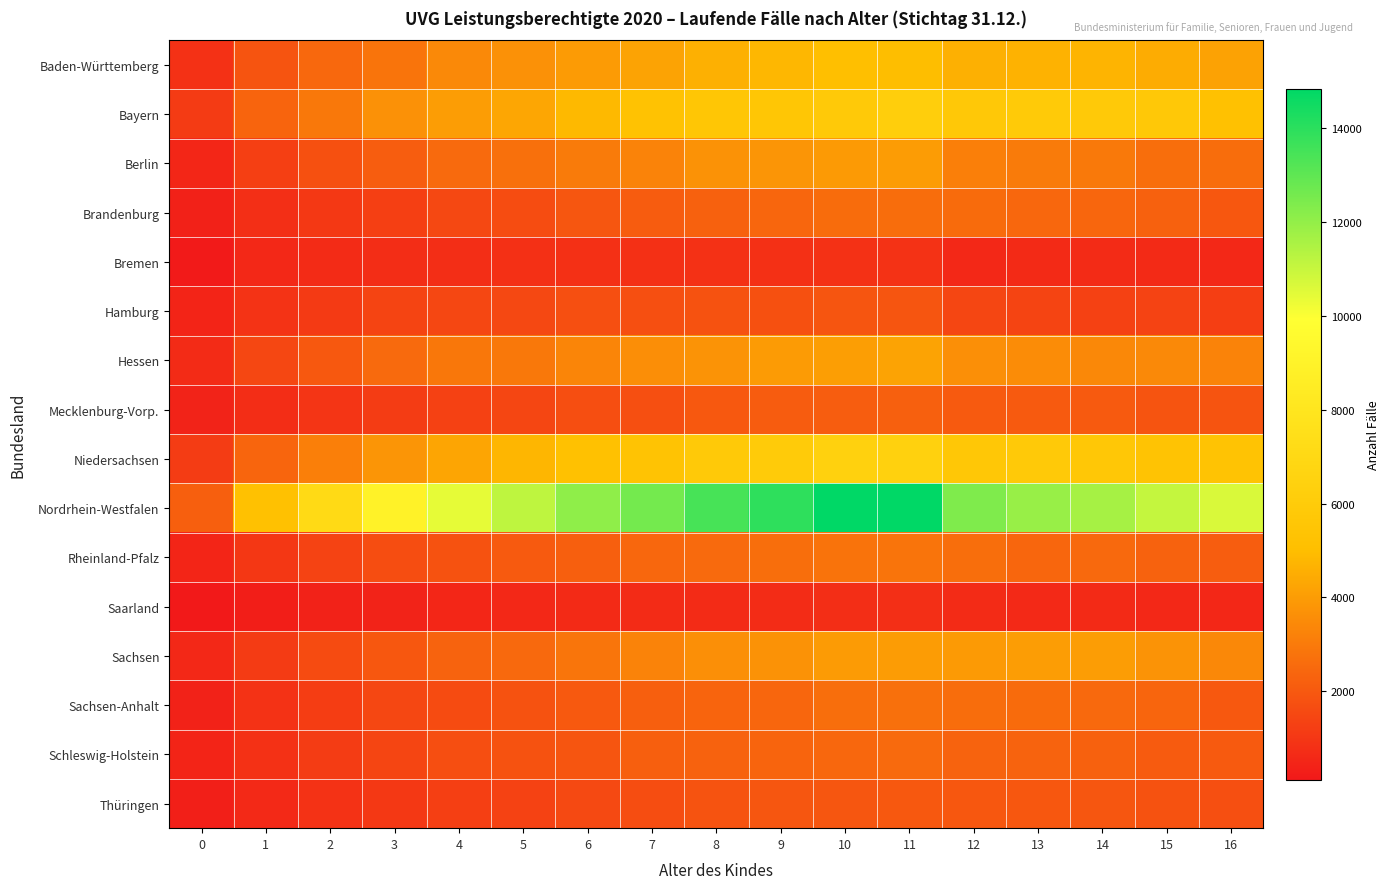

Reading left to right, transcribe all the data shown in this chart.

Baden-Württemberg: 0=847	1=1893	2=2458	3=2830	4=3441	5=3672	6=3974	7=4226	8=4583	9=4788	10=5055	11=5032	12=4574	13=4638	14=4690	15=4485	16=4183
Bayern: 0=1131	1=2342	2=2952	3=3660	4=4035	5=4299	6=4848	7=5248	8=5599	9=5564	10=5834	11=6230	12=5779	13=5883	14=5855	15=5760	16=5219
Berlin: 0=514	1=1245	2=1769	3=2139	4=2526	5=2702	6=3034	7=3264	8=3711	9=3785	10=3965	11=4010	12=3145	13=3029	14=2980	15=2646	16=2614
Brandenburg: 0=359	1=796	2=1061	3=1250	4=1509	5=1616	6=1939	7=2103	8=2272	9=2391	10=2574	11=2603	12=2533	13=2438	14=2415	15=2256	16=1976
Bremen: 0=171	1=570	2=656	3=746	4=761	5=814	6=824	7=833	8=842	9=810	10=843	11=869	12=576	13=631	14=654	15=609	16=563
Hamburg: 0=435	1=922	2=1099	3=1389	4=1470	5=1511	6=1703	7=1754	8=1838	9=1765	10=1928	11=1914	12=1463	13=1403	14=1312	15=1374	16=1230
Hessen: 0=645	1=1479	2=2011	3=2511	4=2928	5=2952	6=3334	7=3573	8=3736	9=3976	10=4084	11=4222	12=3623	13=3511	14=3405	15=3444	16=3274
Mecklenburg-Vorp.: 0=424	1=731	2=967	3=1161	4=1313	5=1441	6=1691	7=1741	8=1992	9=2121	10=2149	11=2223	12=2065	13=2048	14=2065	15=1880	16=1882
Niedersachsen: 0=1163	1=2370	2=3145	3=3781	4=4285	5=4766	6=5219	7=5397	8=5842	9=5949	10=6388	11=6399	12=5654	13=5819	14=5640	15=5372	16=5364
Nordrhein-Westfalen: 0=2195	1=5221	2=7092	3=8951	4=10389	5=11171	6=12069	7=12589	8=13448	9=13933	10=14817	11=14837	12=12393	13=11882	14=11621	15=11061	16=10667
Rheinland-Pfalz: 0=489	1=1011	2=1368	3=1660	4=1826	5=2050	6=2205	7=2438	8=2523	9=2640	10=2819	11=2830	12=2629	13=2414	14=2498	15=2299	16=2138
Saarland: 0=118	1=272	2=380	3=412	4=516	5=561	6=614	7=667	8=689	9=693	10=753	11=785	12=659	13=584	14=622	15=557	16=531
Sachsen: 0=552	1=1147	2=1608	3=1973	4=2318	5=2496	6=2853	7=3277	8=3599	9=3697	10=3983	11=4005	12=3955	13=4054	14=4032	15=3733	16=3412
Sachsen-Anhalt: 0=404	1=874	2=1197	3=1474	4=1595	5=1838	6=2027	7=2196	8=2333	9=2403	10=2643	11=2680	12=2595	13=2555	14=2487	15=2371	16=2009
Schleswig-Holstein: 0=451	1=837	2=1178	3=1427	4=1671	5=1815	6=1929	7=2203	8=2290	9=2336	10=2429	11=2517	12=2320	13=2317	14=2265	15=2075	16=2061
Thüringen: 0=306	1=589	2=870	3=1056	4=1263	5=1337	6=1545	7=1654	8=1844	9=1944	10=1954	11=2000	12=1985	13=1969	14=1937	15=1838	16=1745